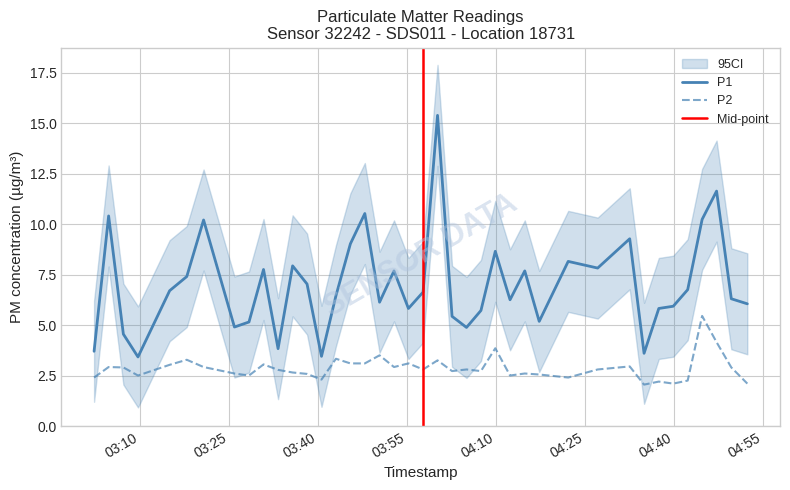

True or false: P2 and P1 cross at least once.

False